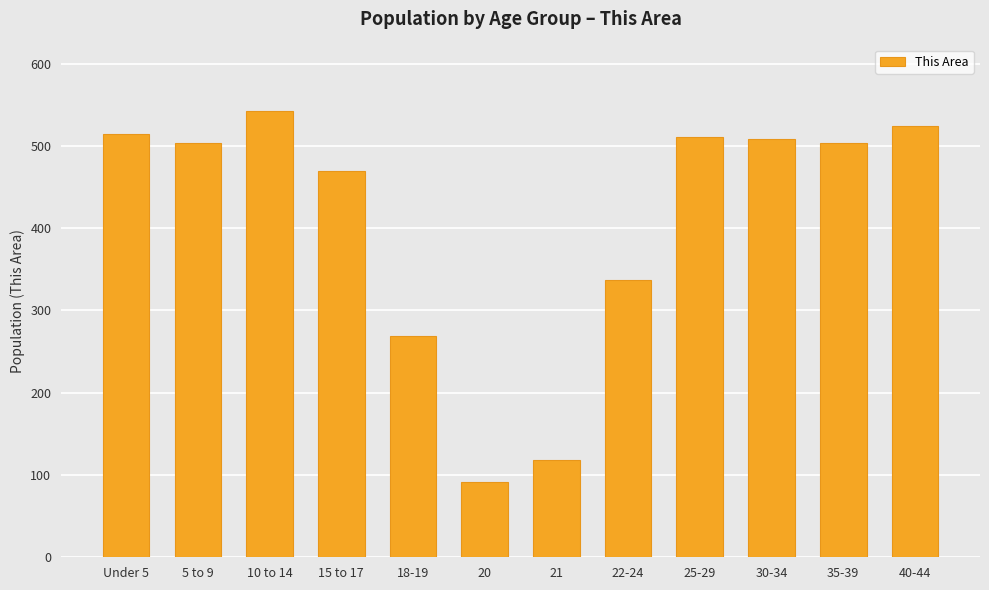

What is the value of the 10th bar from the left?

508